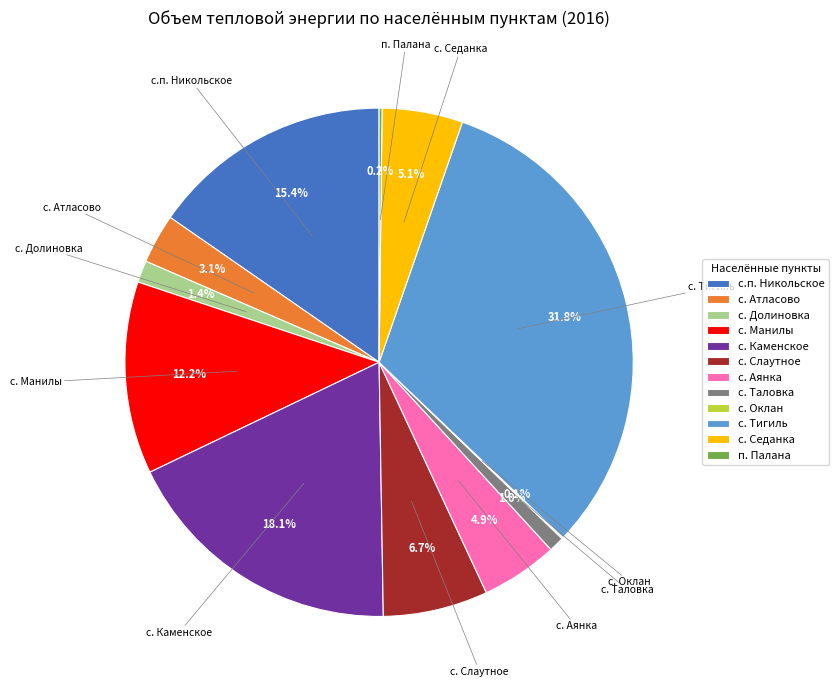

To the nearest percent, what is the difference between the с. Атласово and с. Манилы slice percentages?

9%